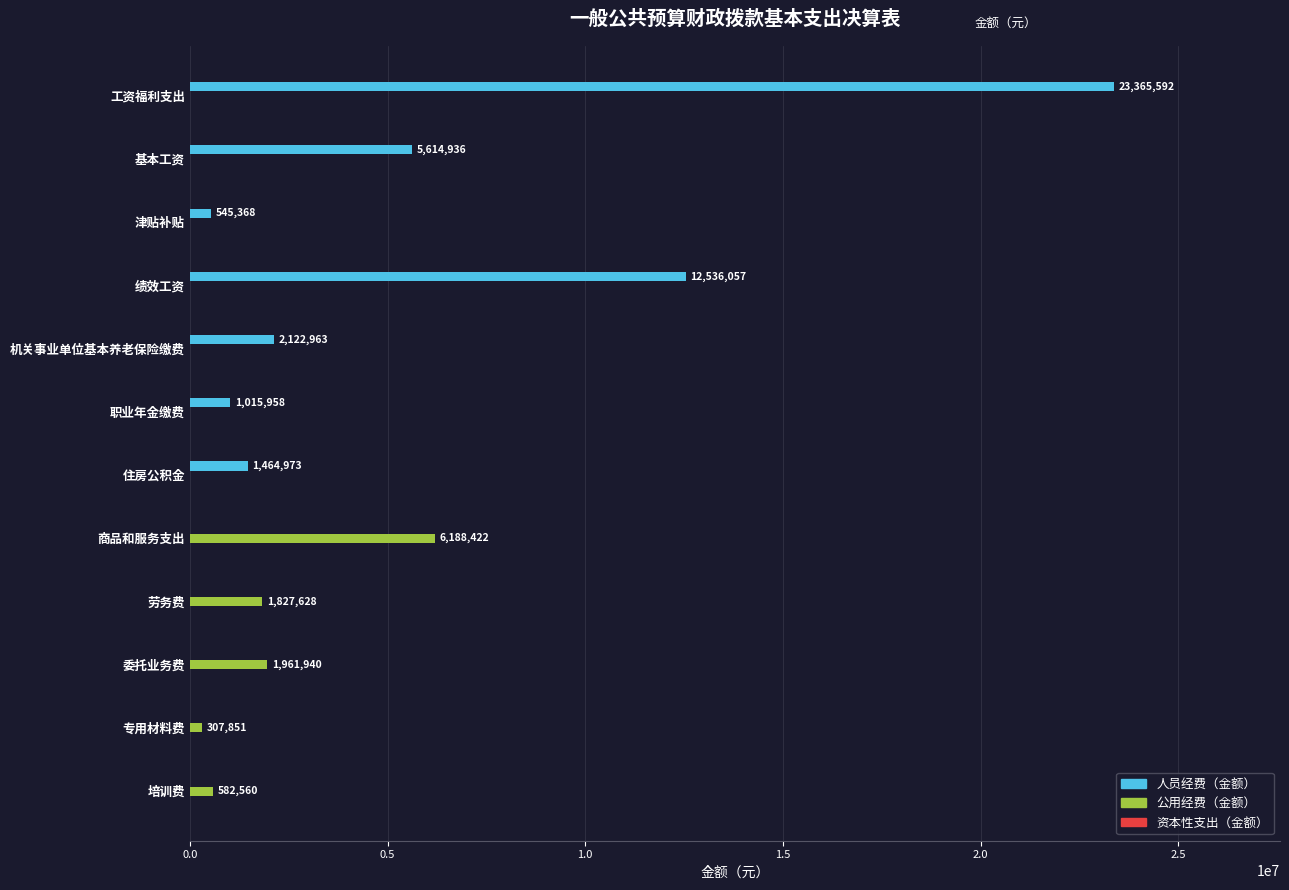

At which label is 人员经费（金额） closest to 11682796?

绩效工资